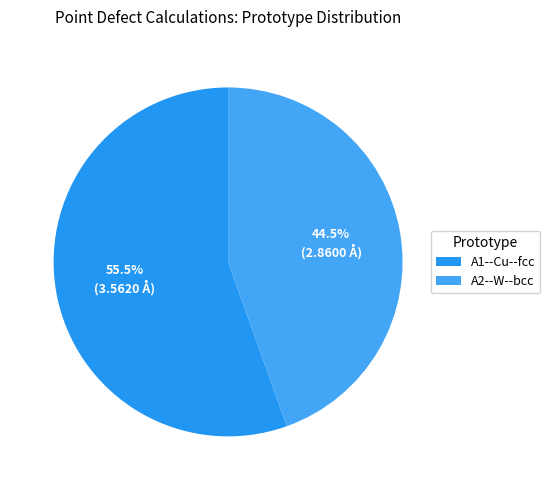

Which has a higher value, A1--Cu--fcc or A2--W--bcc?

A1--Cu--fcc